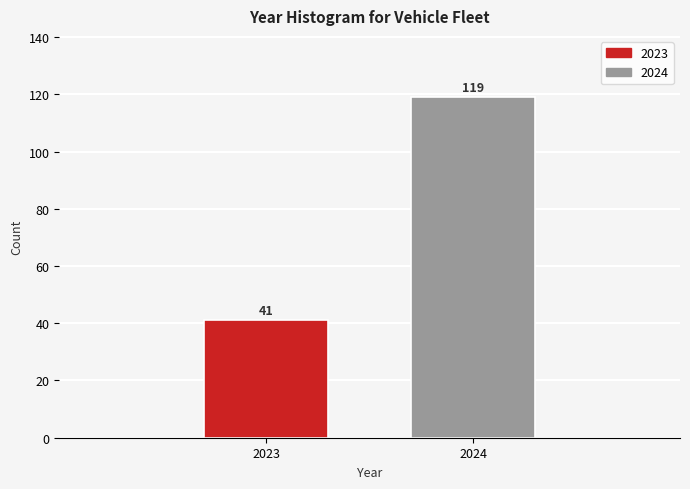

Reading left to right, transcribe all the data shown in this chart.

41	119